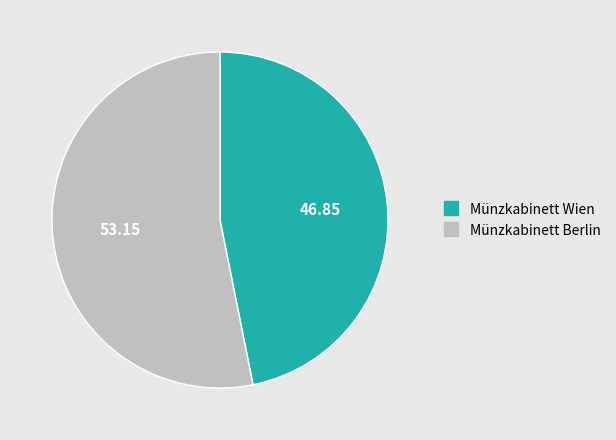

Count the number of slices in the pie.

2